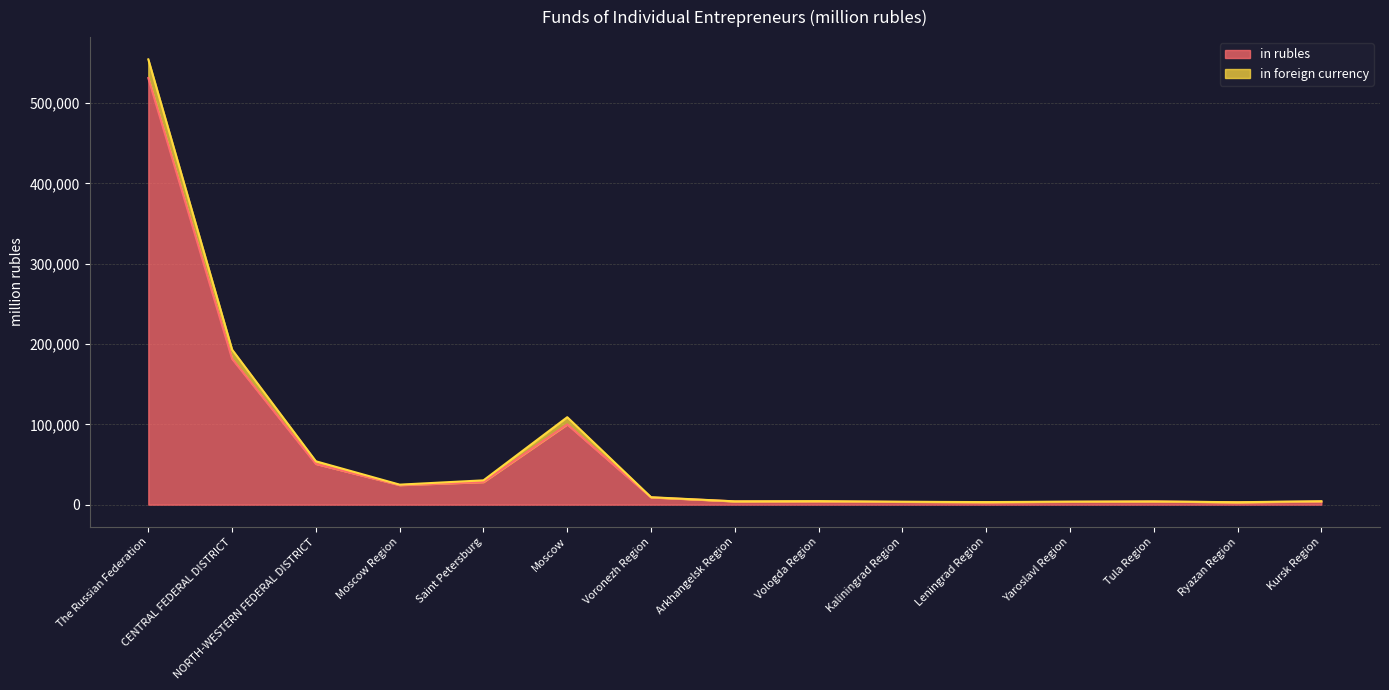

What is the greatest value displayed?

531059